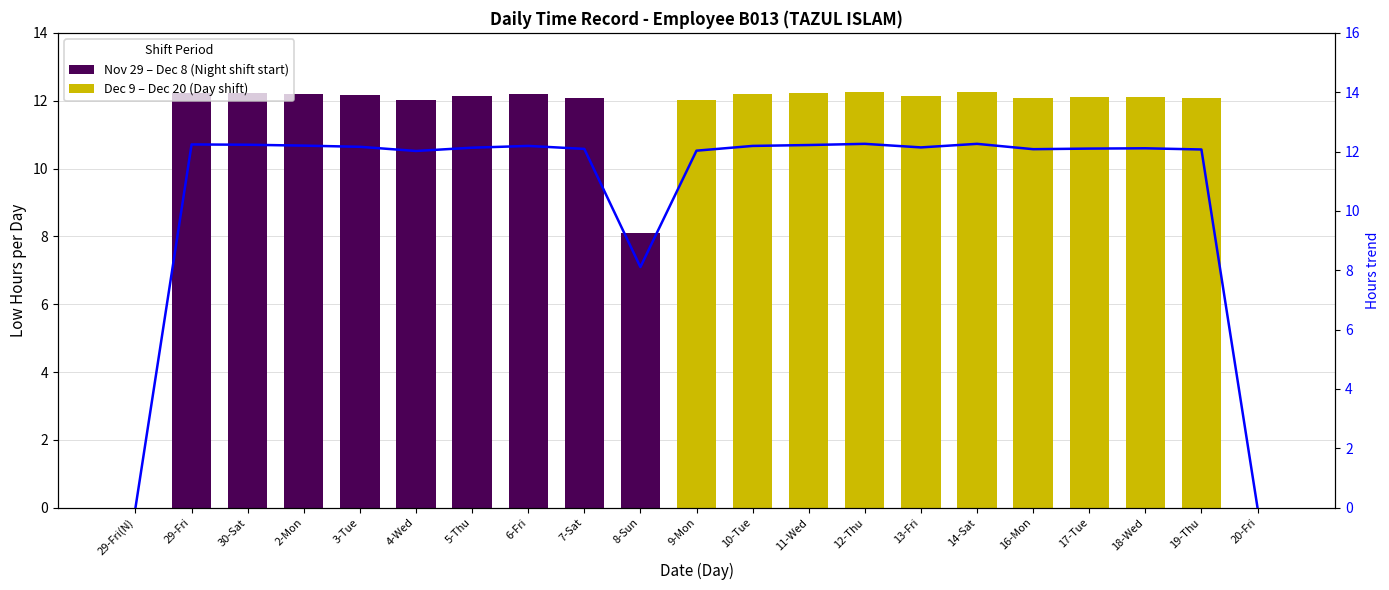

The chart shows a value of 15.7 at 7-Sat. True or false?

False